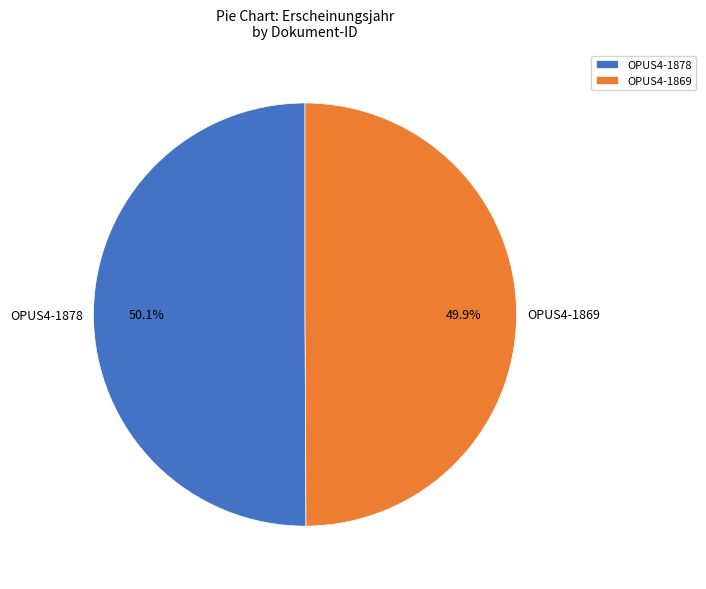

Is there any slice that represents more than half of the pie?

Yes